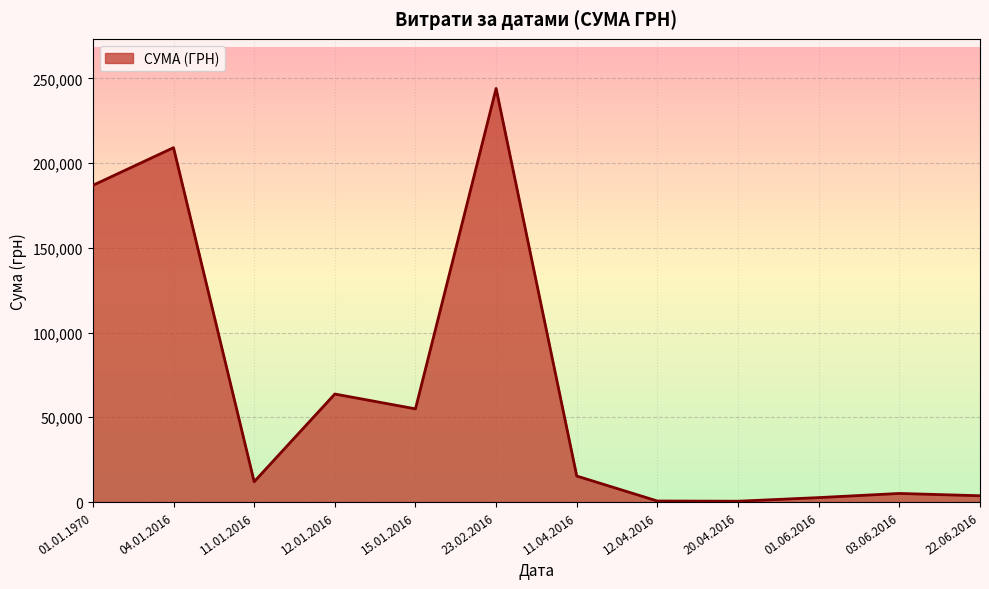

Does the chart display data point markers on the line(s)?

No